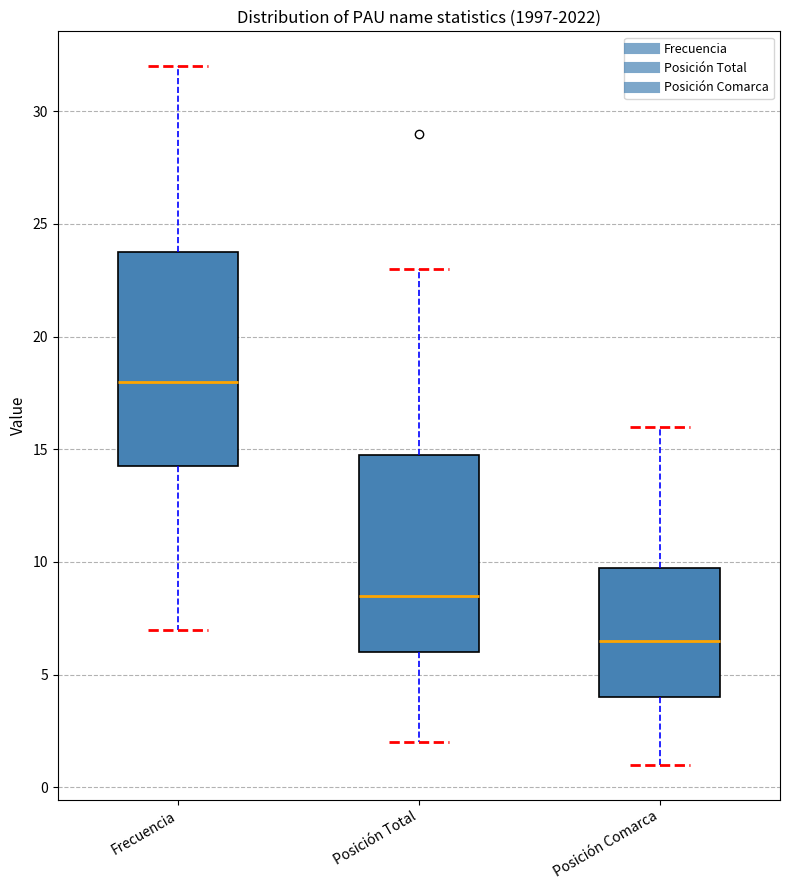

Reading left to right, transcribe this box plot: for each box, give where its median line is, the range the box spans, and where its two whiskers end, as read against the y-axis. The values are not printed on the chart, so give them approximately, as read against the axis.

Frecuencia: median 18.0, box 14.5 to 24.0, whiskers 7.0 to 32.0
Posición Total: median 8.5, box 6.0 to 15.0, whiskers 2.0 to 23.0
Posición Comarca: median 6.5, box 4.0 to 10.0, whiskers 1.0 to 16.0